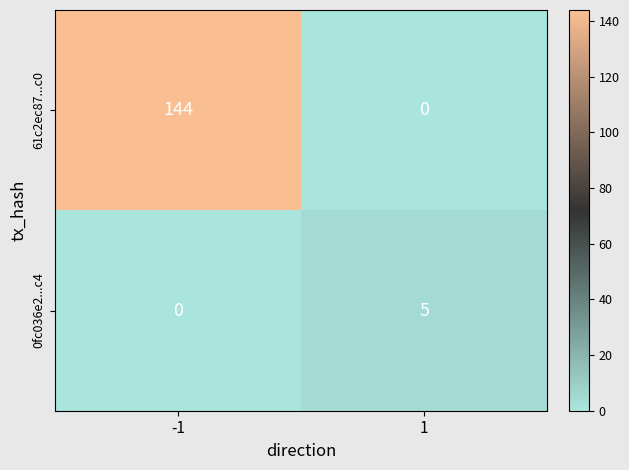

Is the value of 0fc036e2...c4 at 1 greater than the value of 61c2ec87...c0 at 1?

Yes